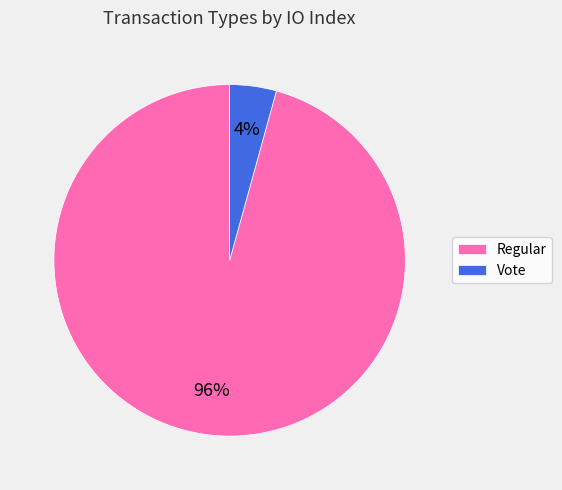

To the nearest percent, what percentage of the pie is Vote?

4%